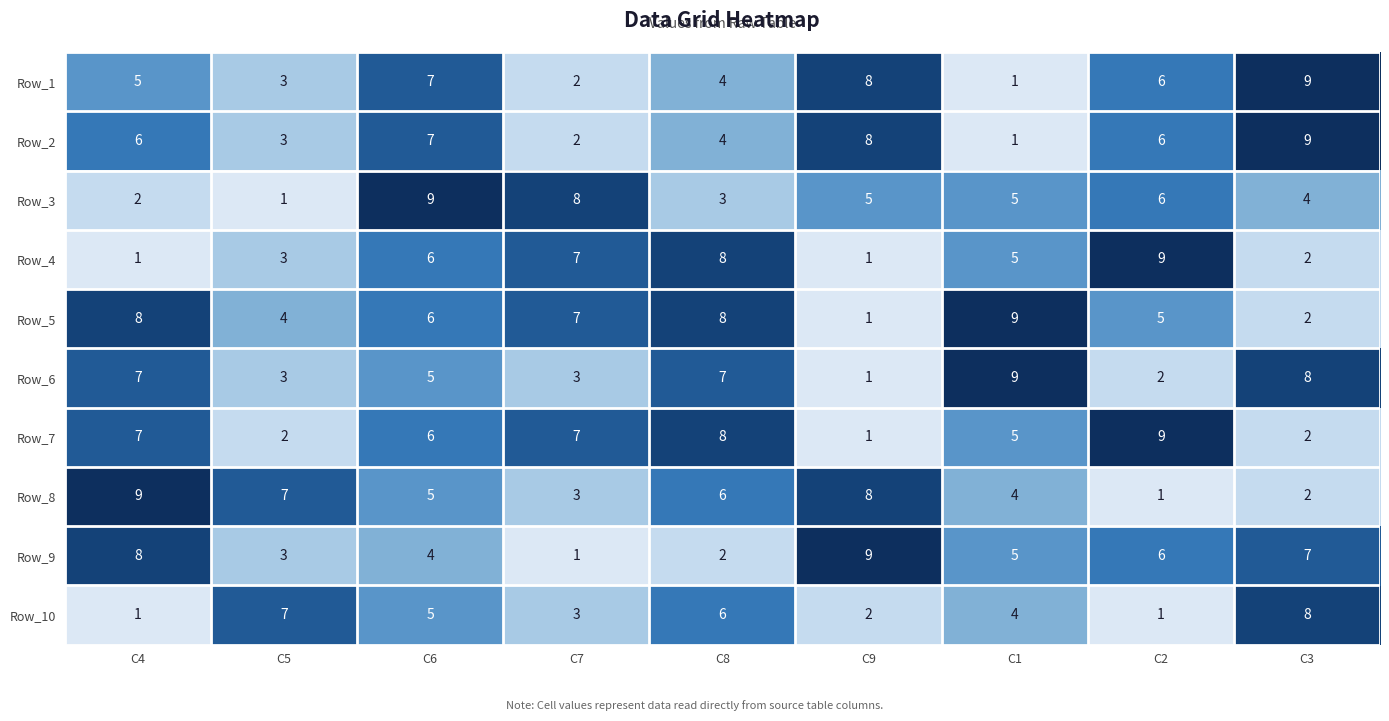

List the labels in order of Row_8 value, smallest first.

C2, C3, C7, C1, C6, C8, C5, C9, C4